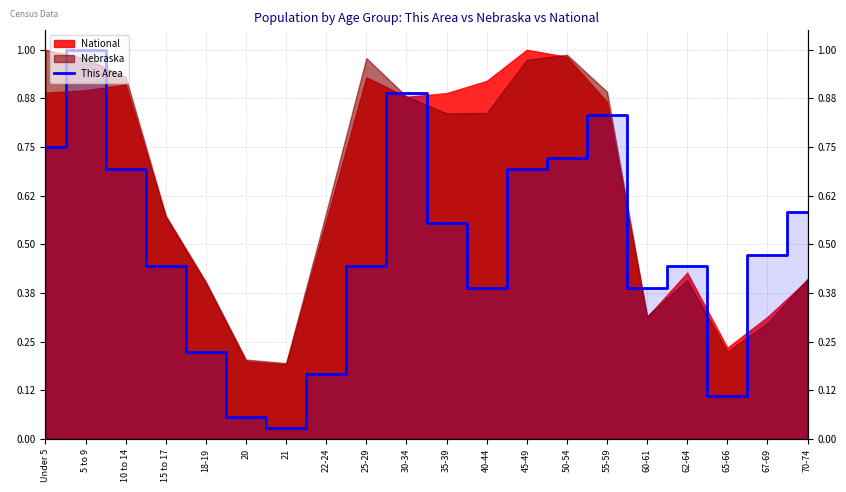

Which category has the highest value across all series?

5 to 9